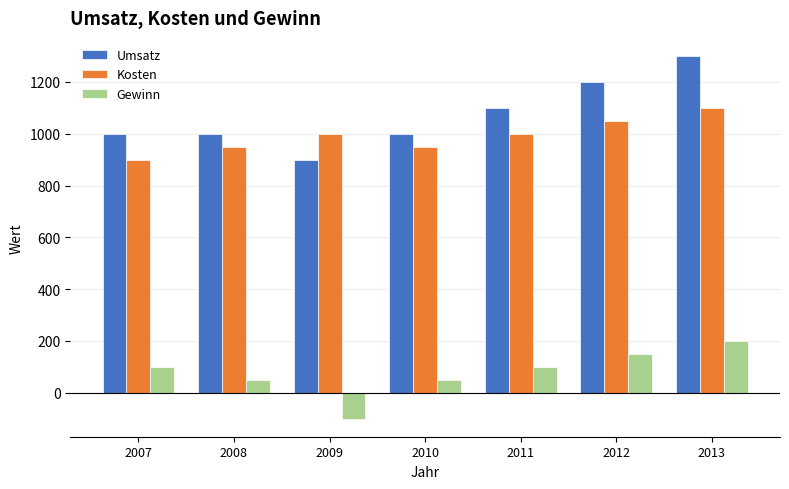

How many distinct data groups are displayed?

3